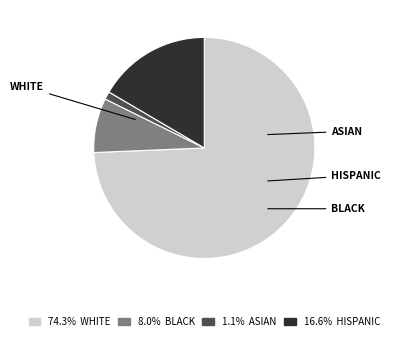

Count the number of slices in the pie.

4